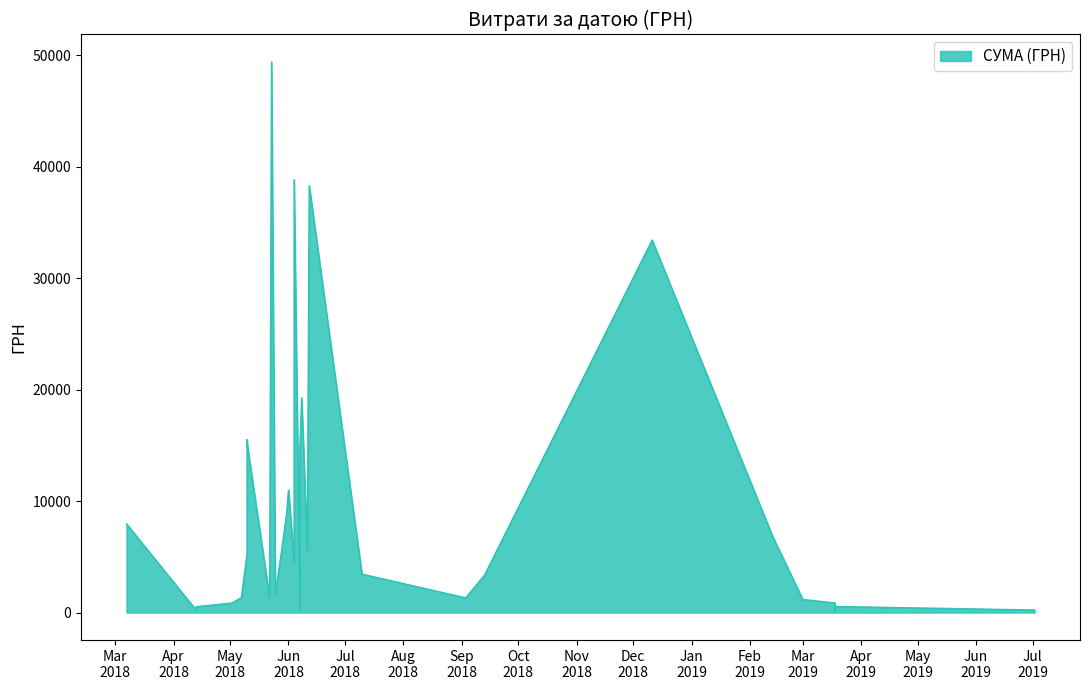

The chart shows a value of 255.0 at 07.06.2018. True or false?

True